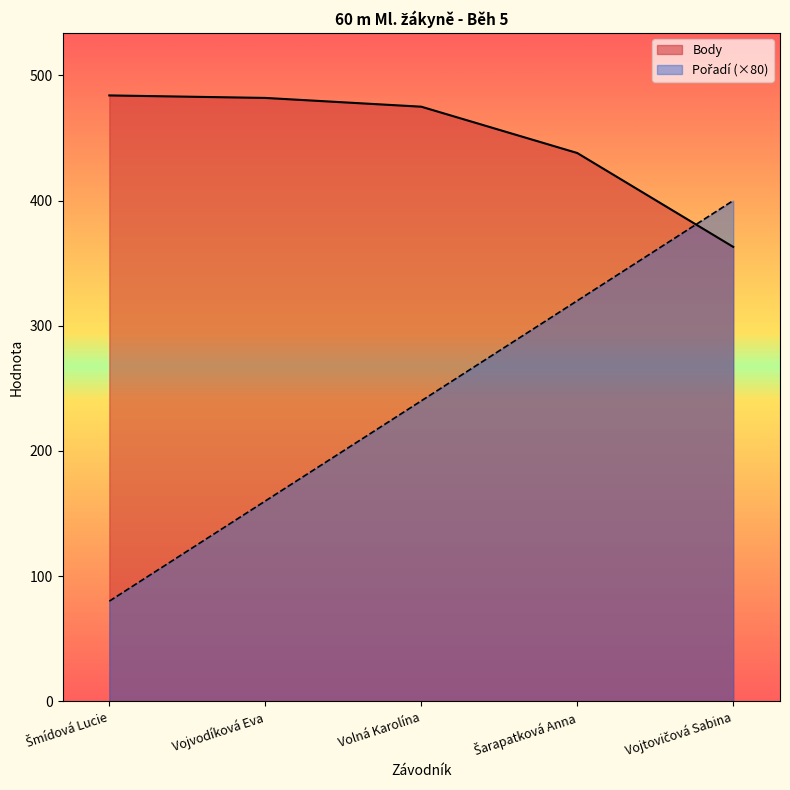

At how many categories does at least one series exceed 408?

4